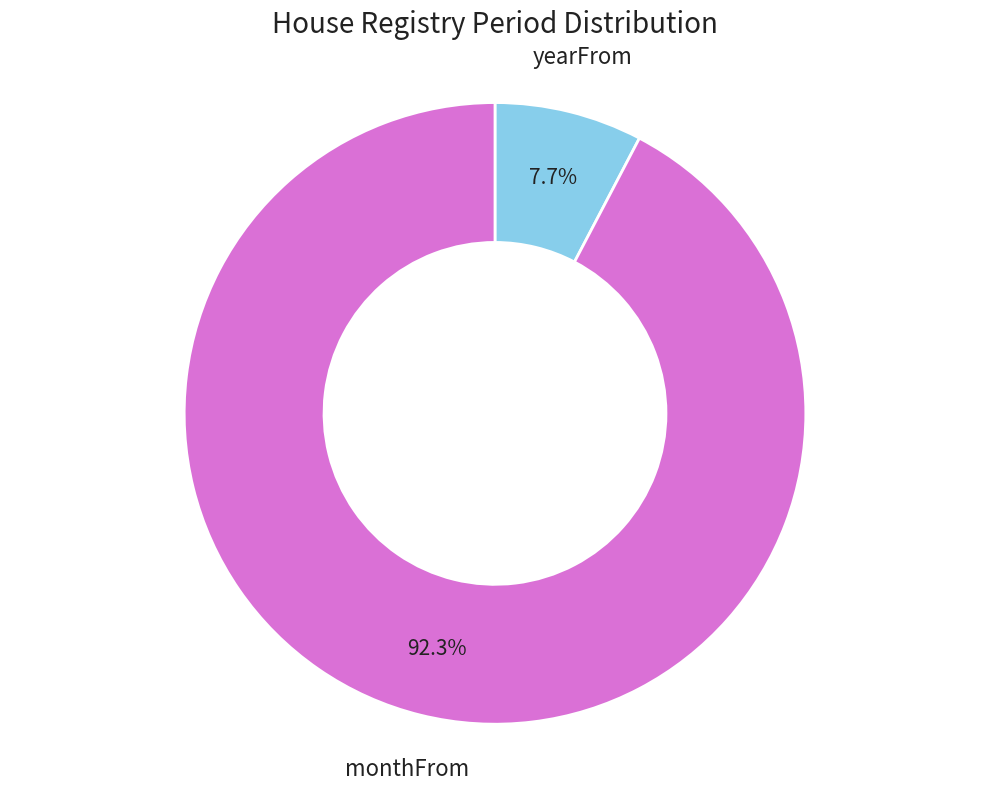

How many segments does this pie chart have?

2